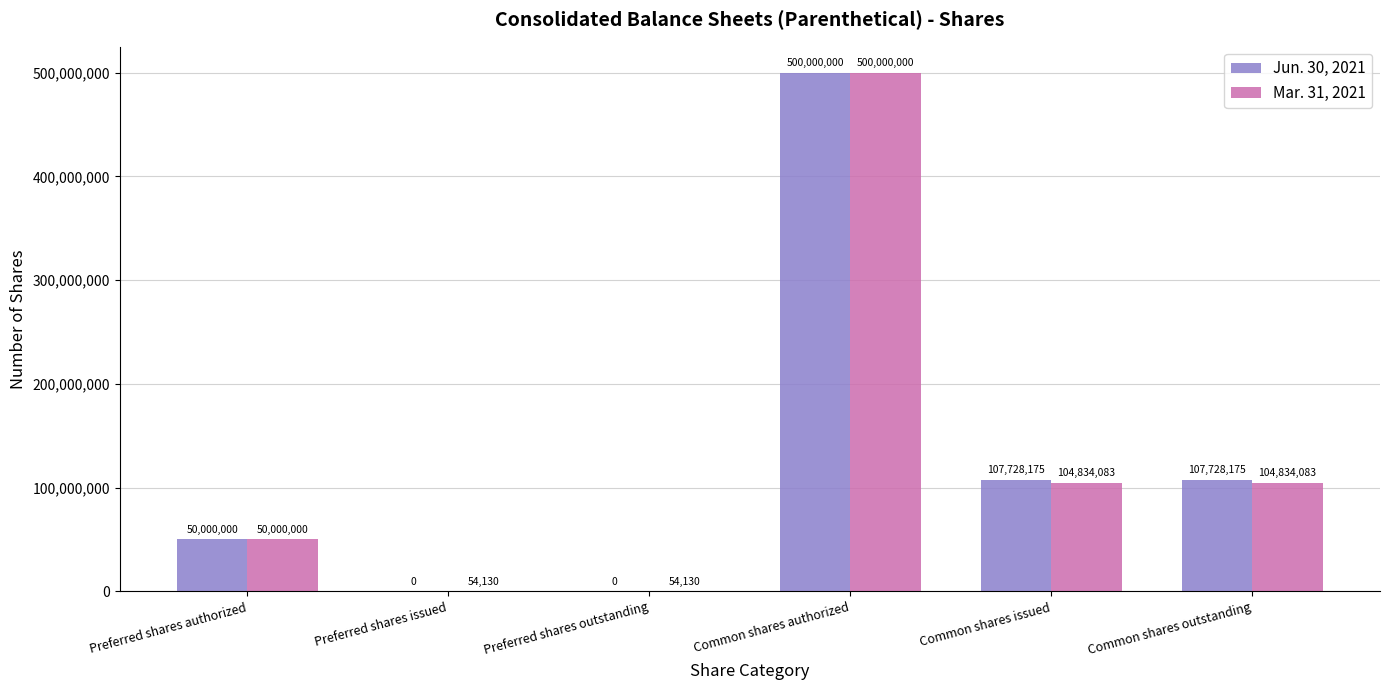

What is the greatest value displayed?

500000000